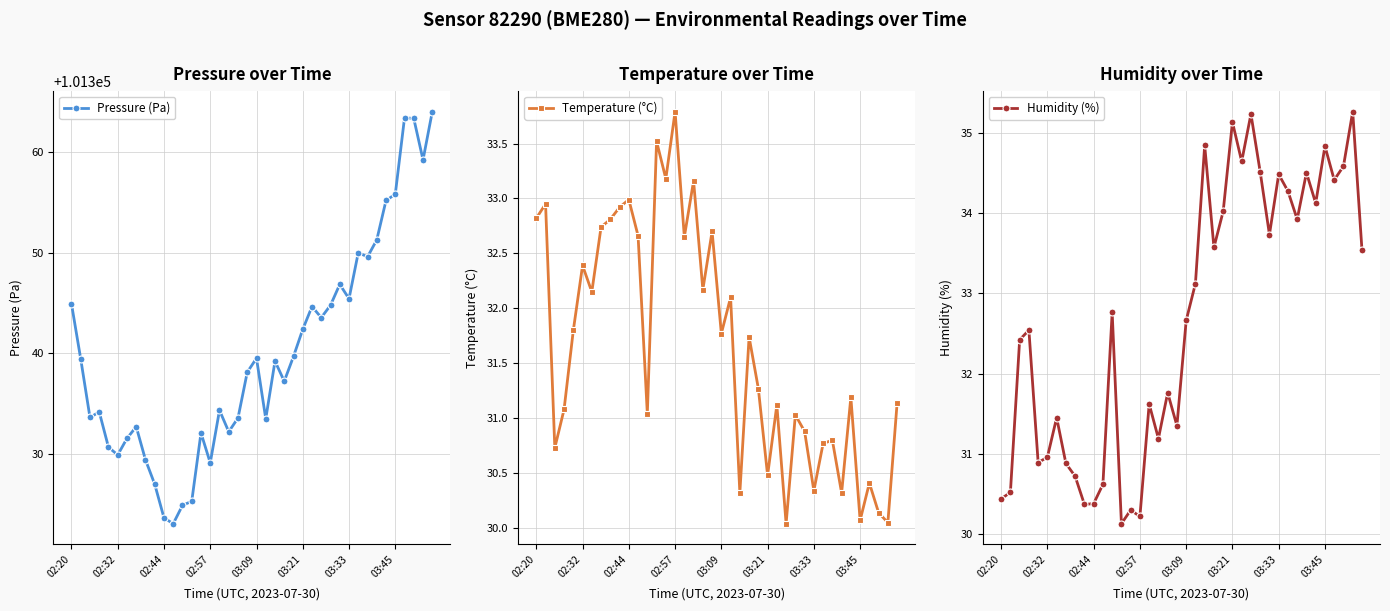

True or false: Pressure (Pa) has more than 1 points higher than both neighbors.

True